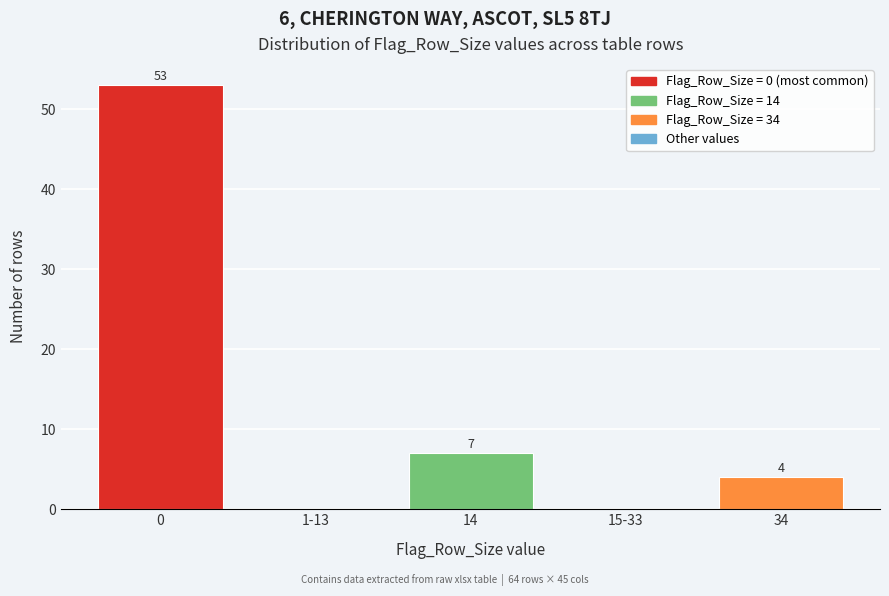

Reading left to right, what are all the values shown in this chart?

0=53	1-13=0	14=7	15-33=0	34=4